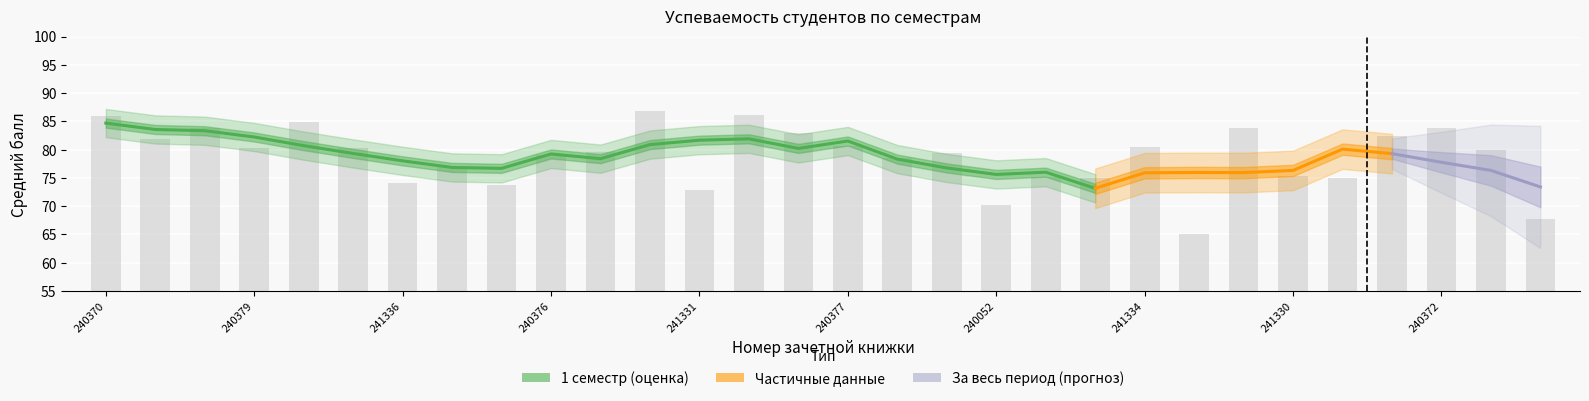

Does the chart contain any negative values?

No